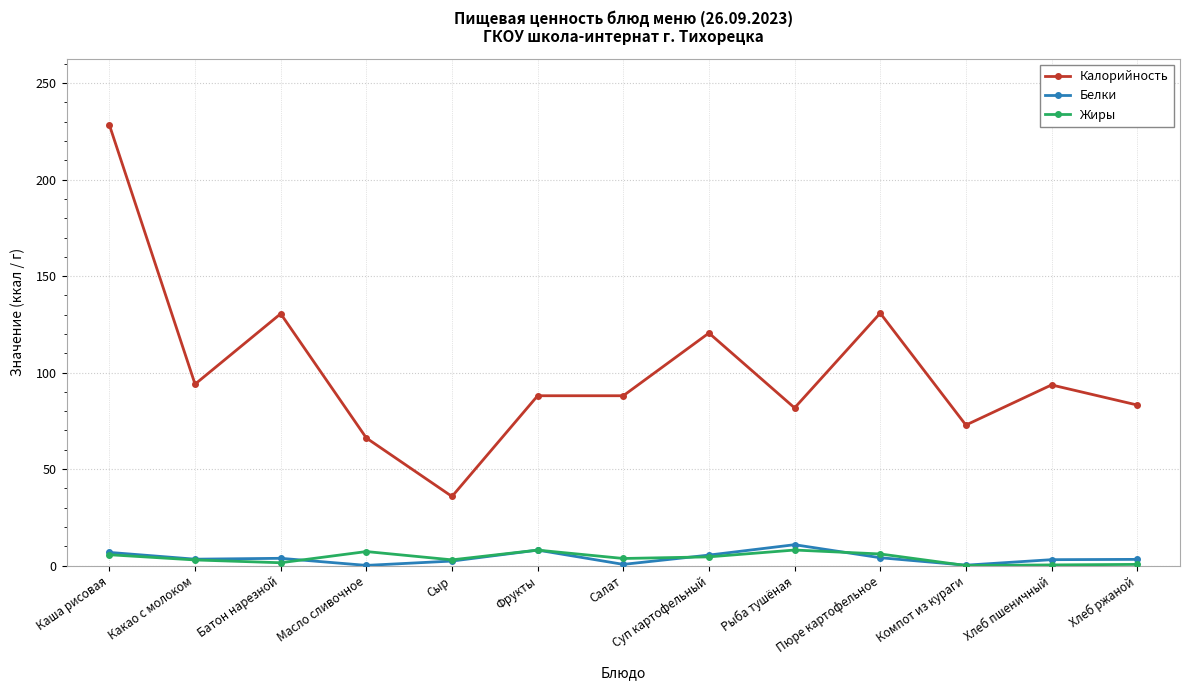

What is the label of the 9th point from the right?

Сыр